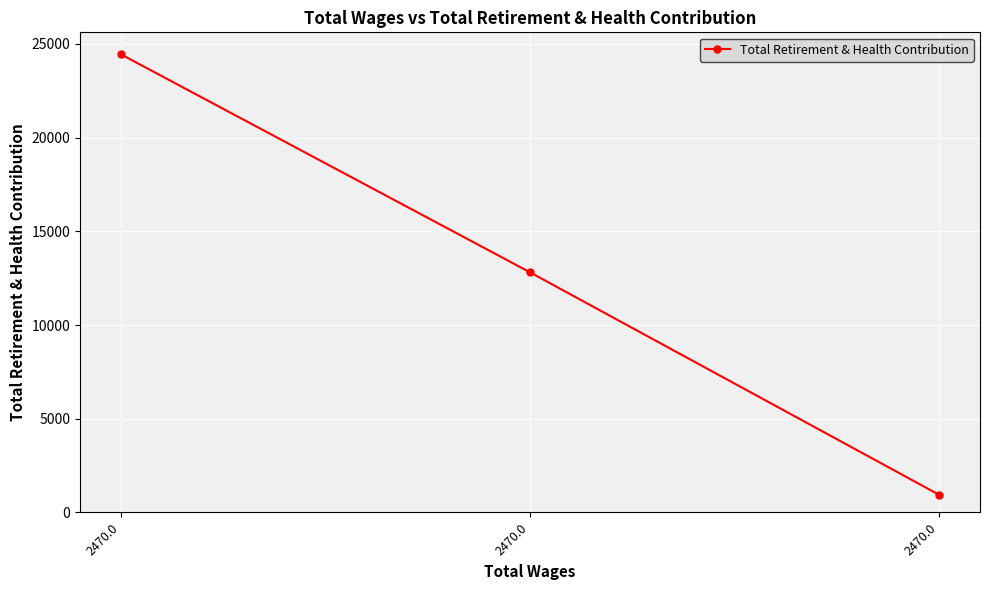

Is this an area chart (filled region under the line)?

No